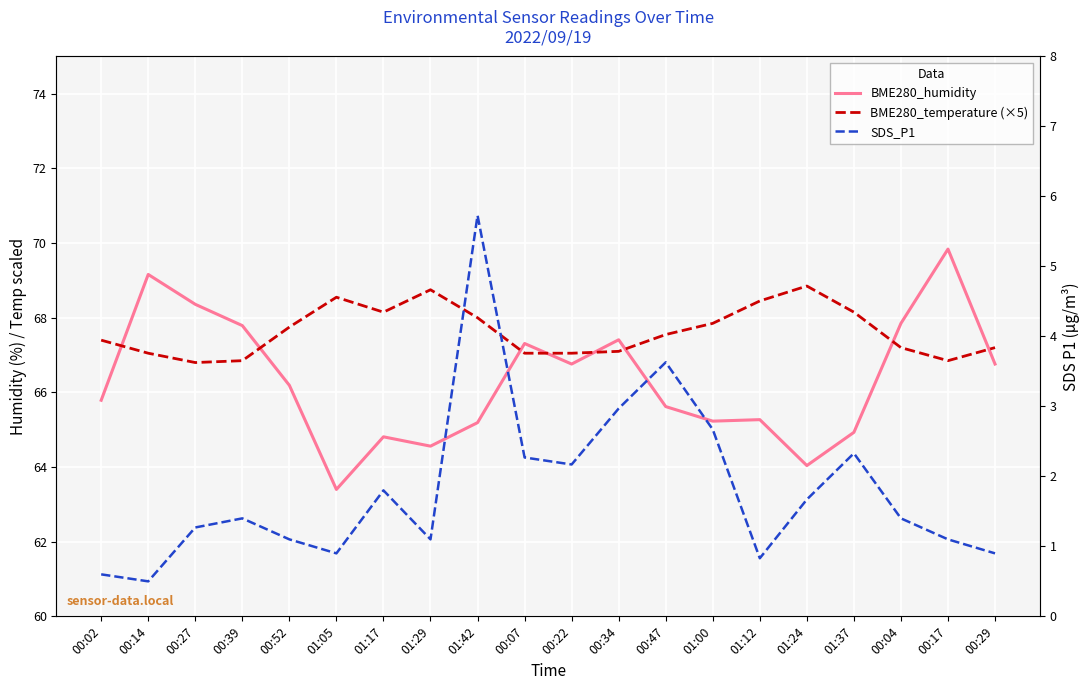

Reading right to left, list all the values displayed in this chart.

BME280_humidity: 66.8	69.8	67.8	64.9	64.0	65.3	65.2	65.6	67.4	66.8	67.3	65.2	64.6	64.8	63.4	66.2	67.8	68.4	69.2	65.8
BME280_temperature (×5): 67.2	66.8	67.2	68.2	68.8	68.5	67.8	67.5	67.1	67.0	67.0	68.0	68.8	68.2	68.6	67.8	66.8	66.8	67.0	67.4
SDS_P1: 0.9	1.1	1.4	2.3	1.7	0.8	2.7	3.6	3.0	2.2	2.3	5.7	1.1	1.8	0.9	1.1	1.4	1.3	0.5	0.6